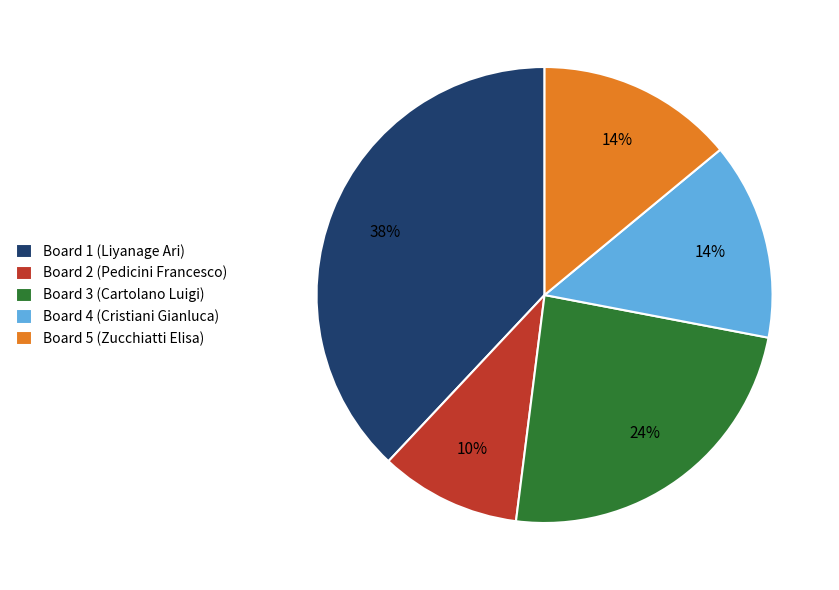

What percentage is the Board 5 (Zucchiatti Elisa) slice, to the nearest percent?

14%